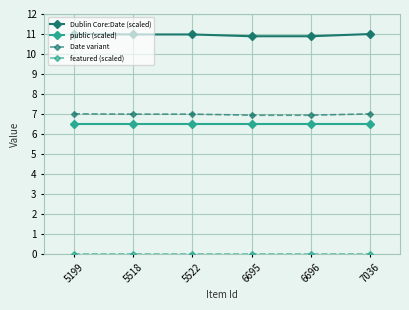

What is the maximum value shown in the chart?

11.0